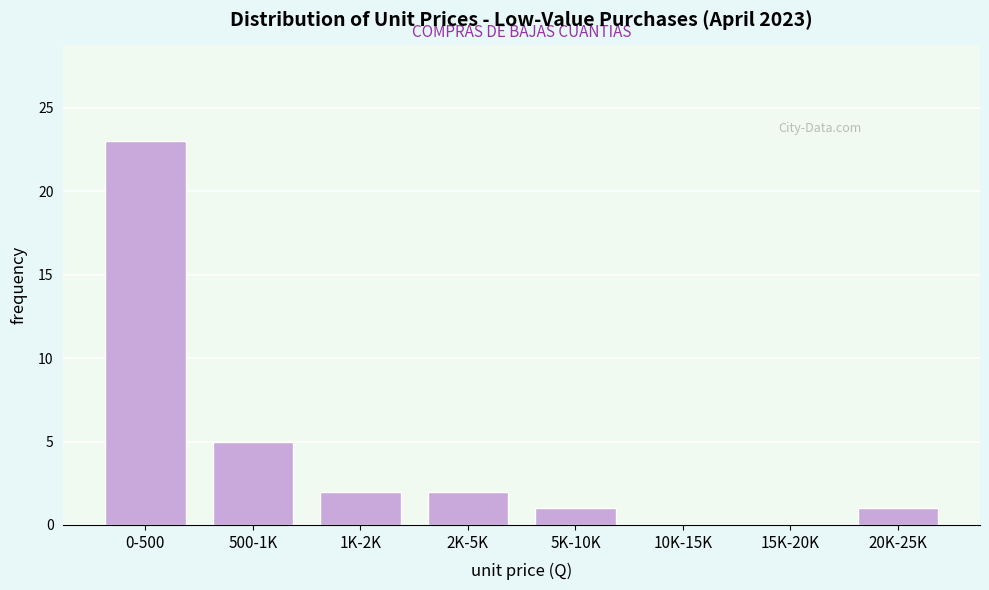

Reading right to left, transcribe all the data shown in this chart.

20K-25K=1	15K-20K=0	10K-15K=0	5K-10K=1	2K-5K=2	1K-2K=2	500-1K=5	0-500=23